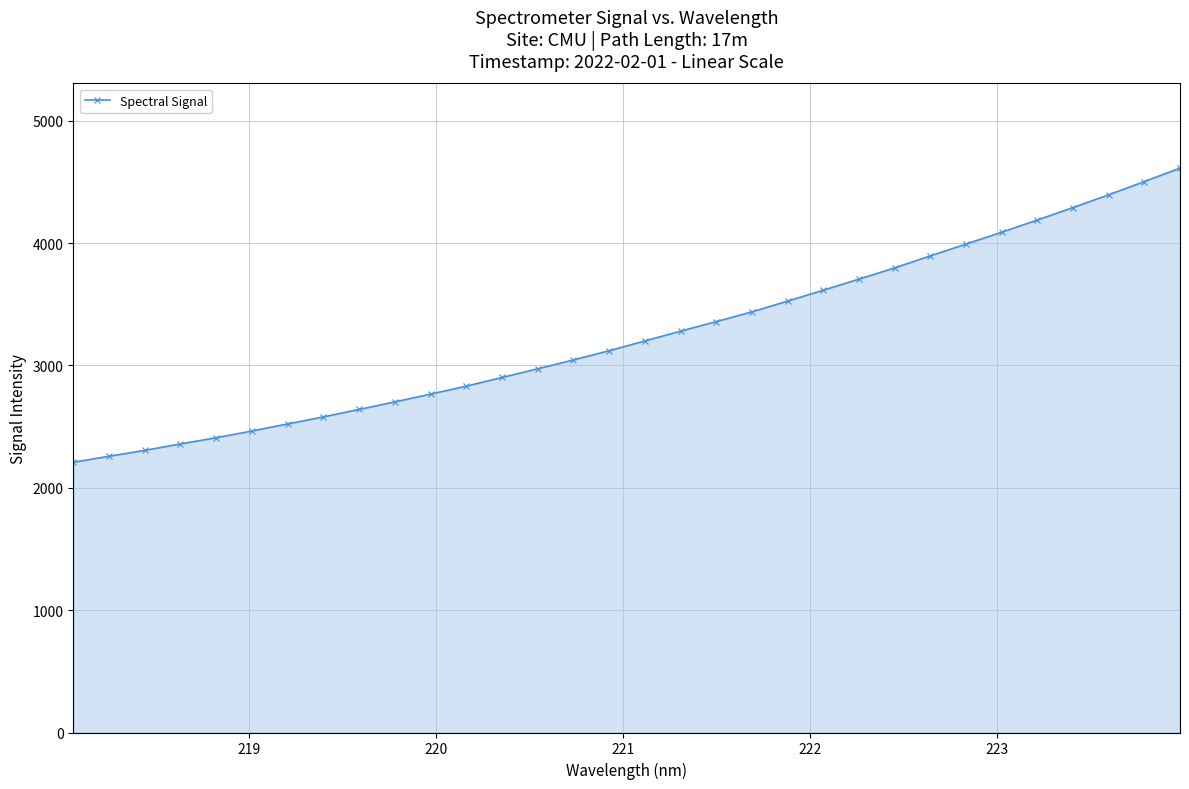

How many categories are shown in the chart?

32